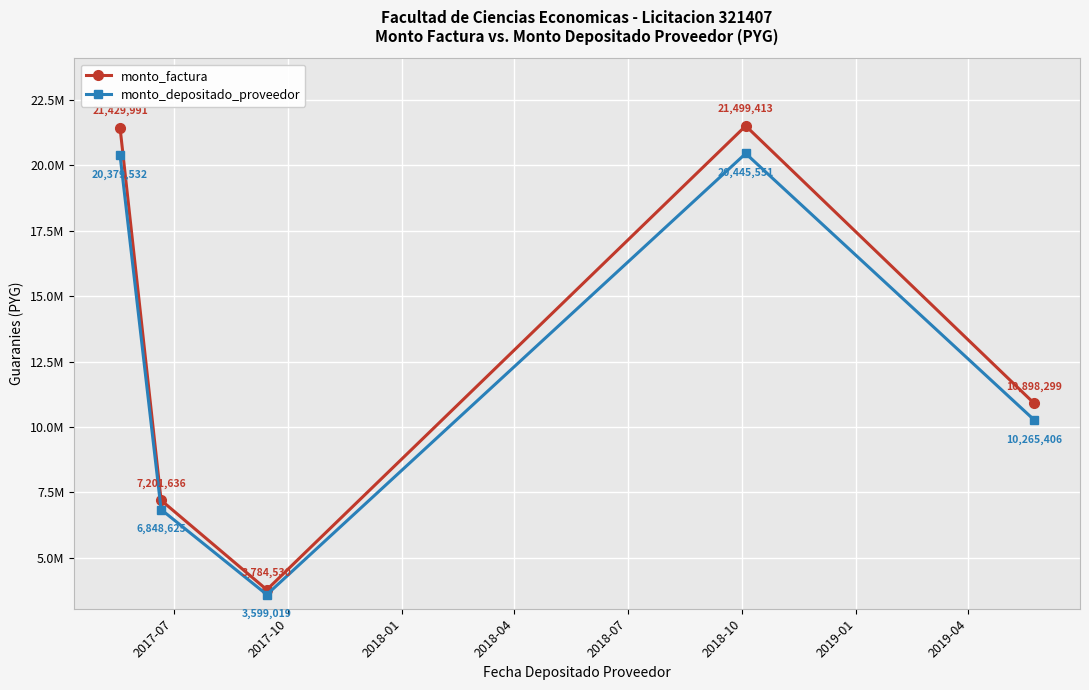

Is this an area chart (filled region under the line)?

No